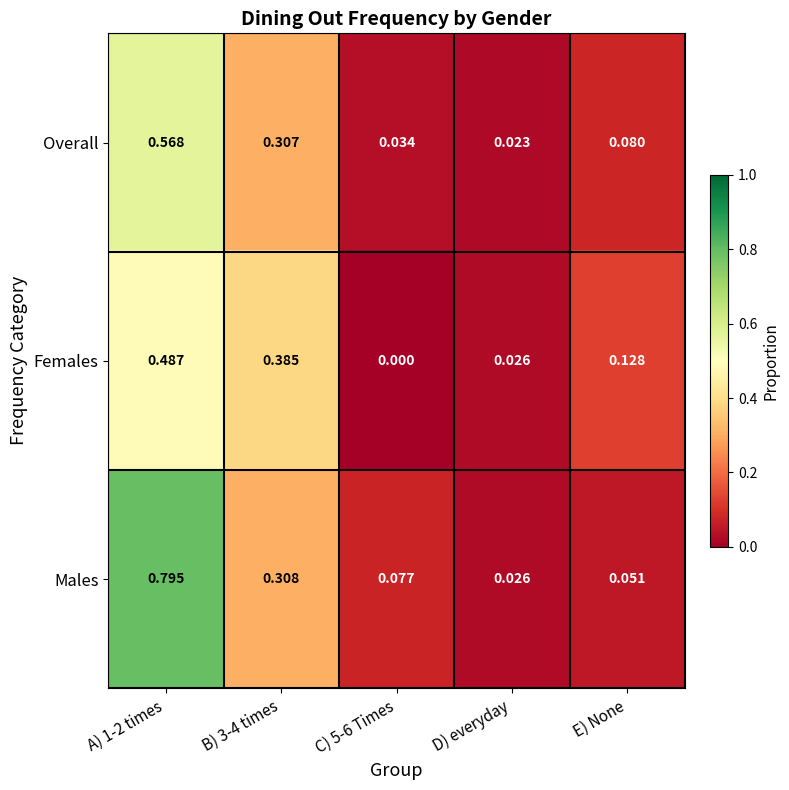

Between B) 3-4 times and D) everyday, which series saw the biggest shift?

Females